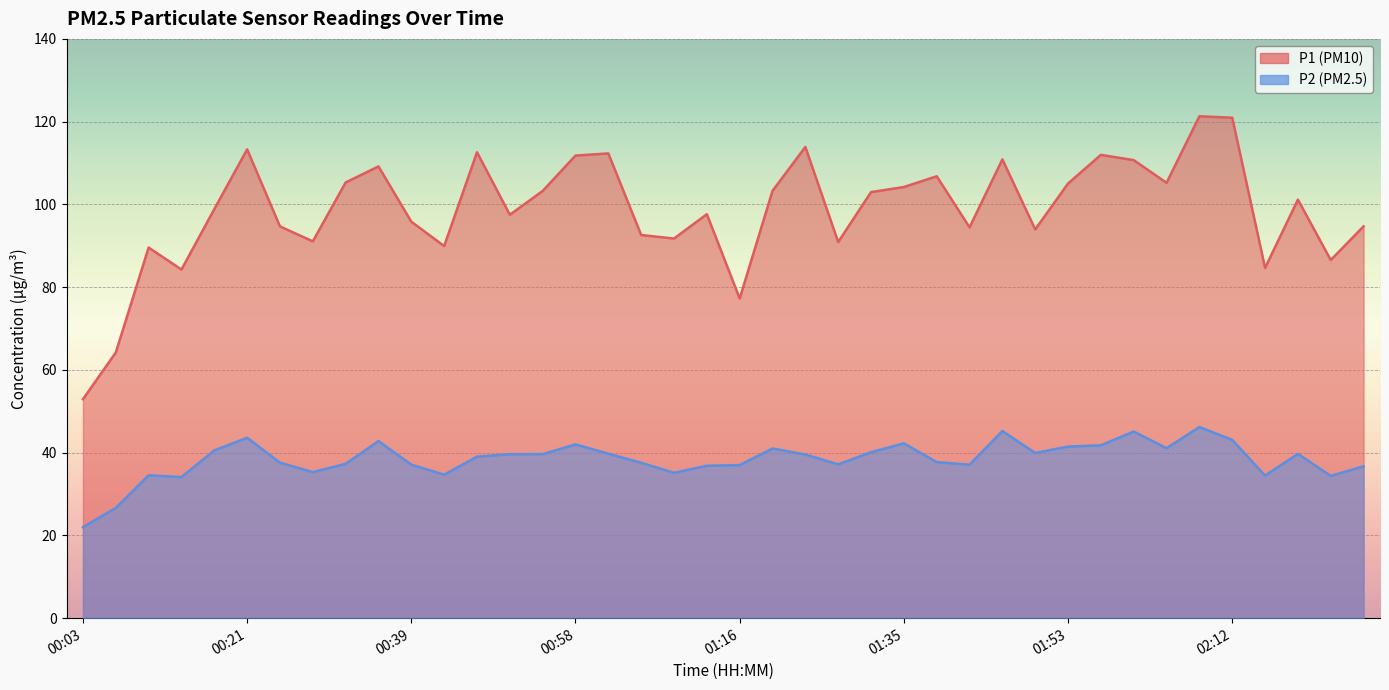

What is the label of the 22nd point from the left?

01:20